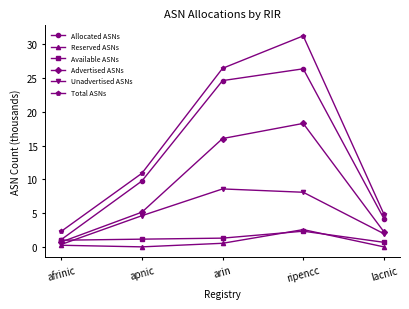

What is the sum of all Reserved ASNs values?

3.3